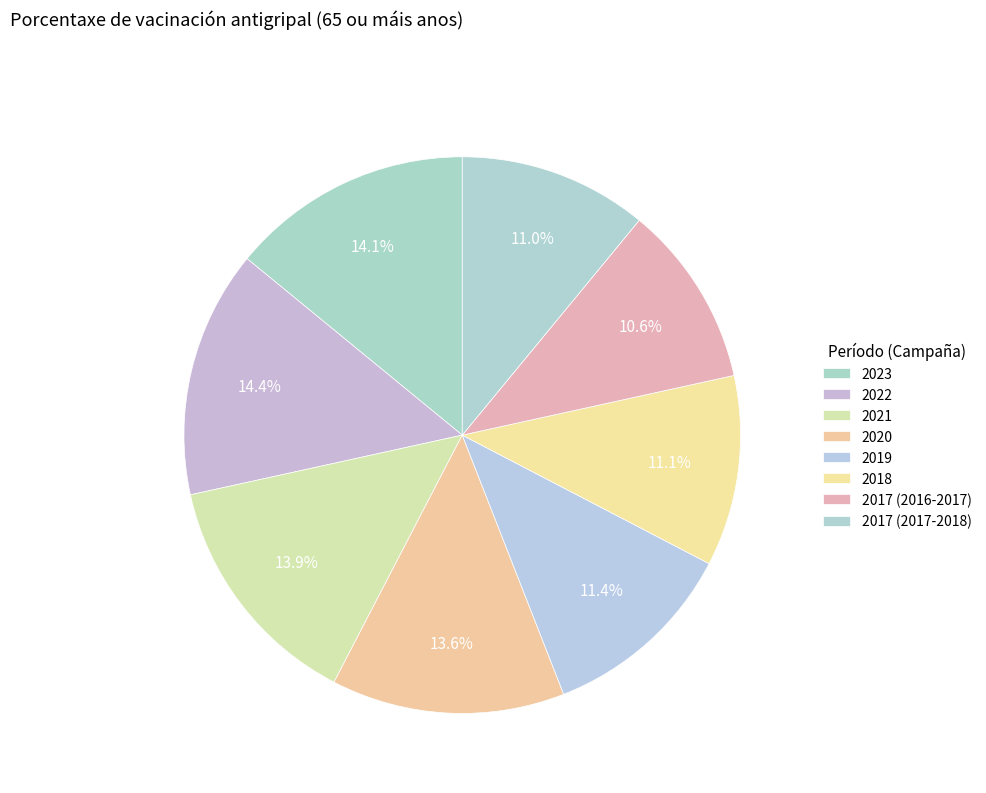

How many segments does this pie chart have?

8